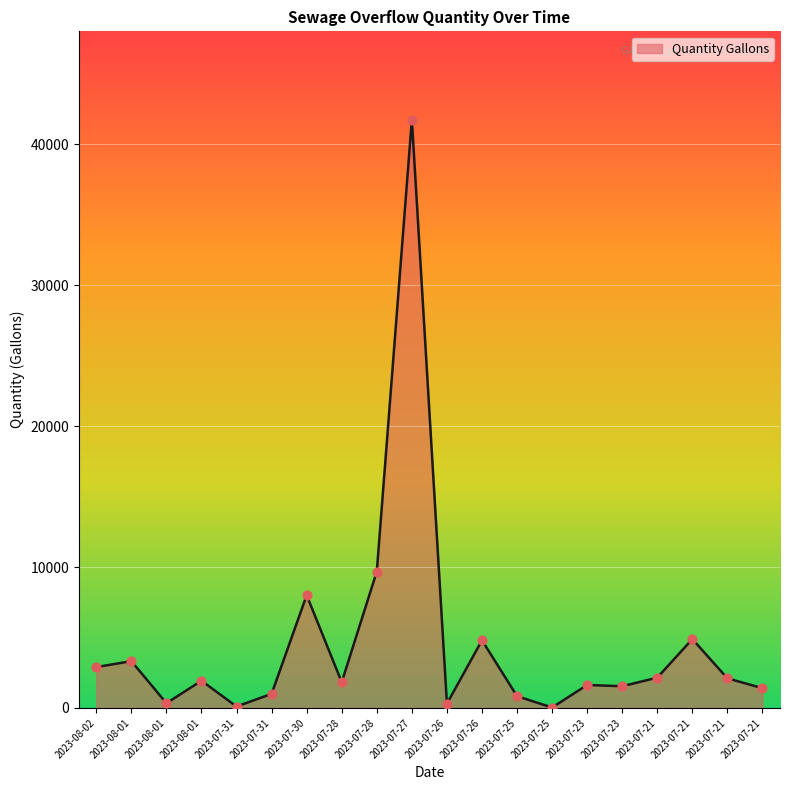

What is the change in value from 2023-07-30 to 2023-07-21?

-5900